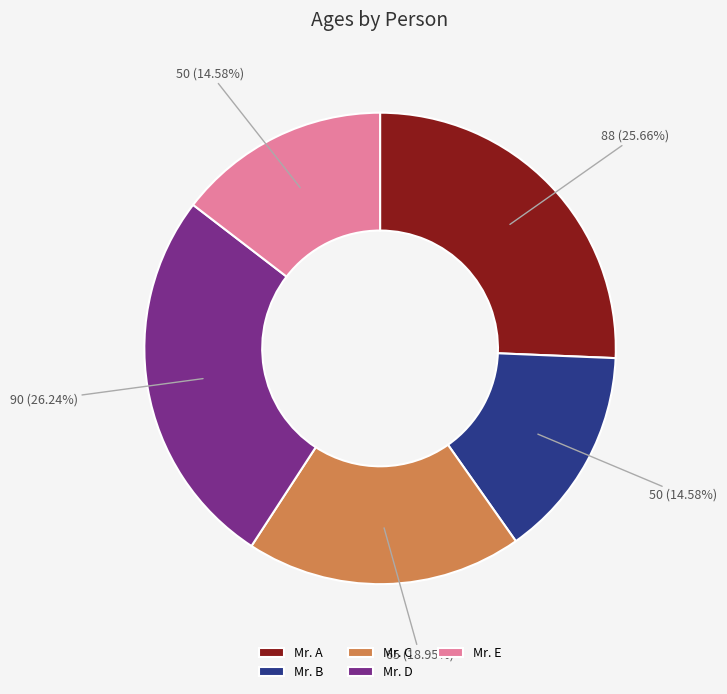

To the nearest percent, what is the average slice percentage?

20%